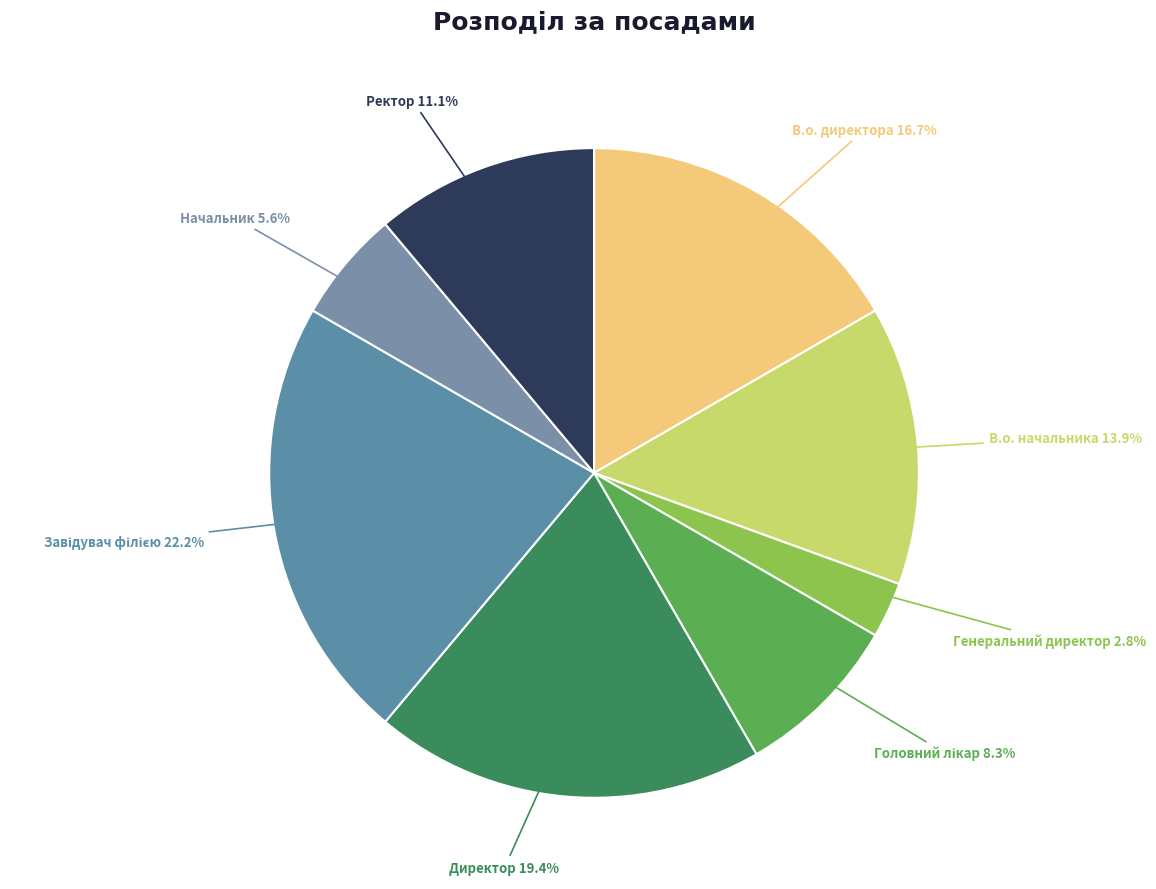

Is there a majority slice in this chart?

No